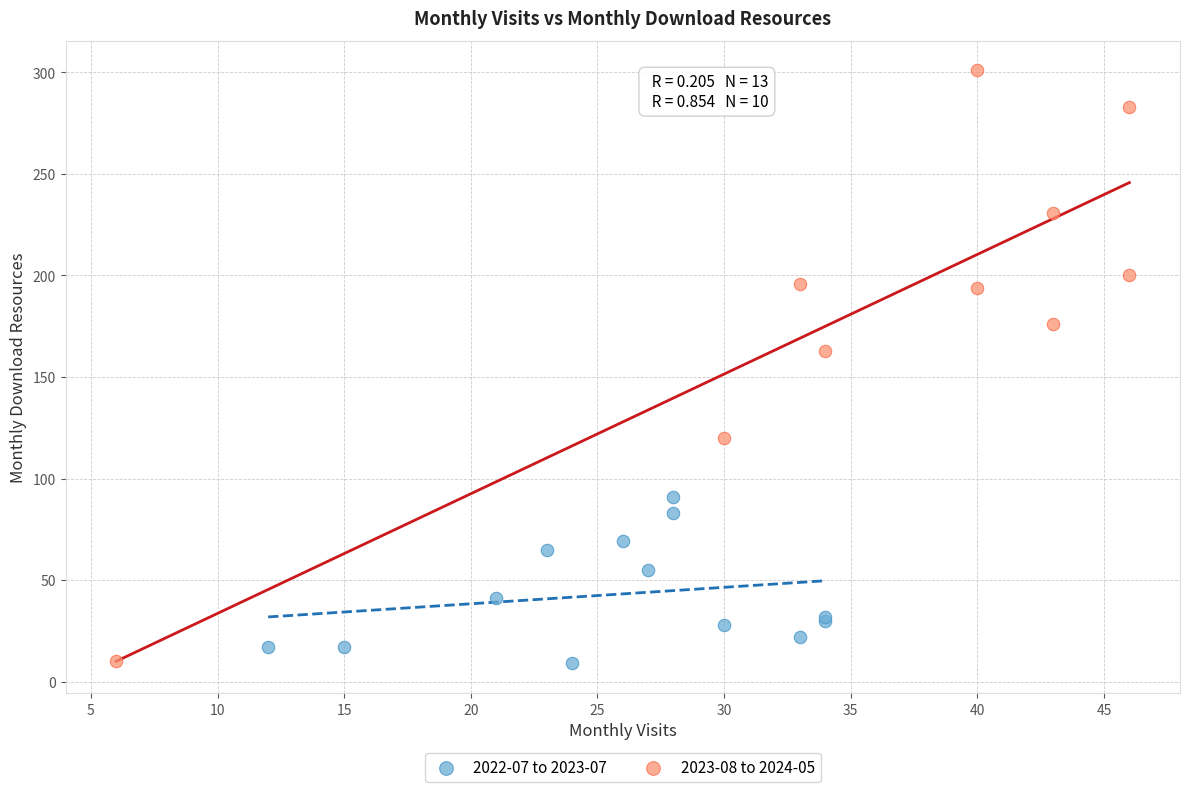

Which series reaches the maximum Y coordinate?

2023-08 to 2024-05